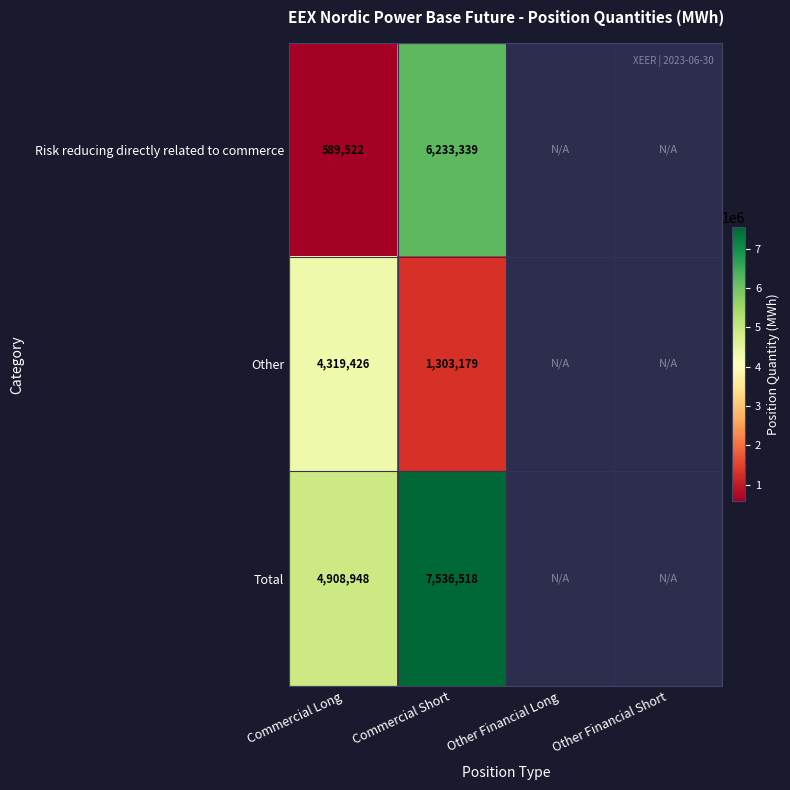

What is the greatest value displayed?

7536518.0